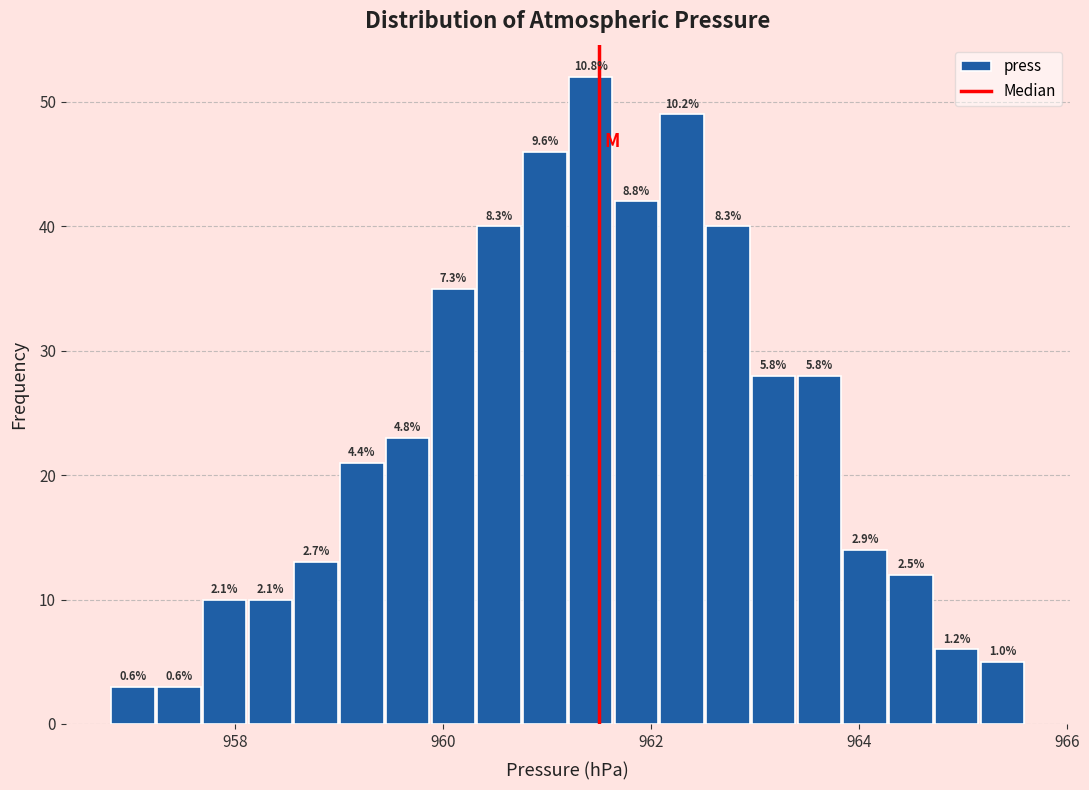

Read against the x-axis, roughly where is the centre of the tallest bar?

961.4